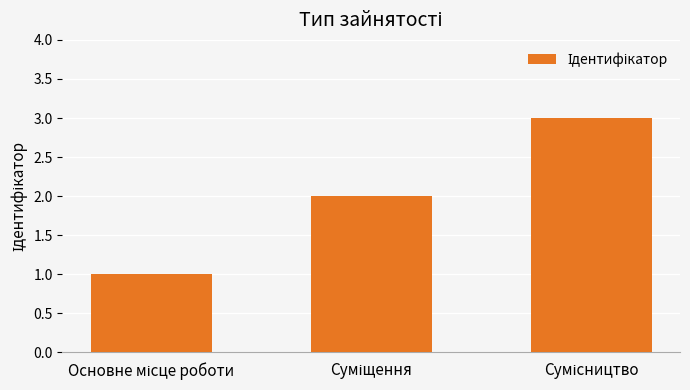

List the labels in order of value, smallest first.

Основне місце роботи, Суміщення, Сумісництво